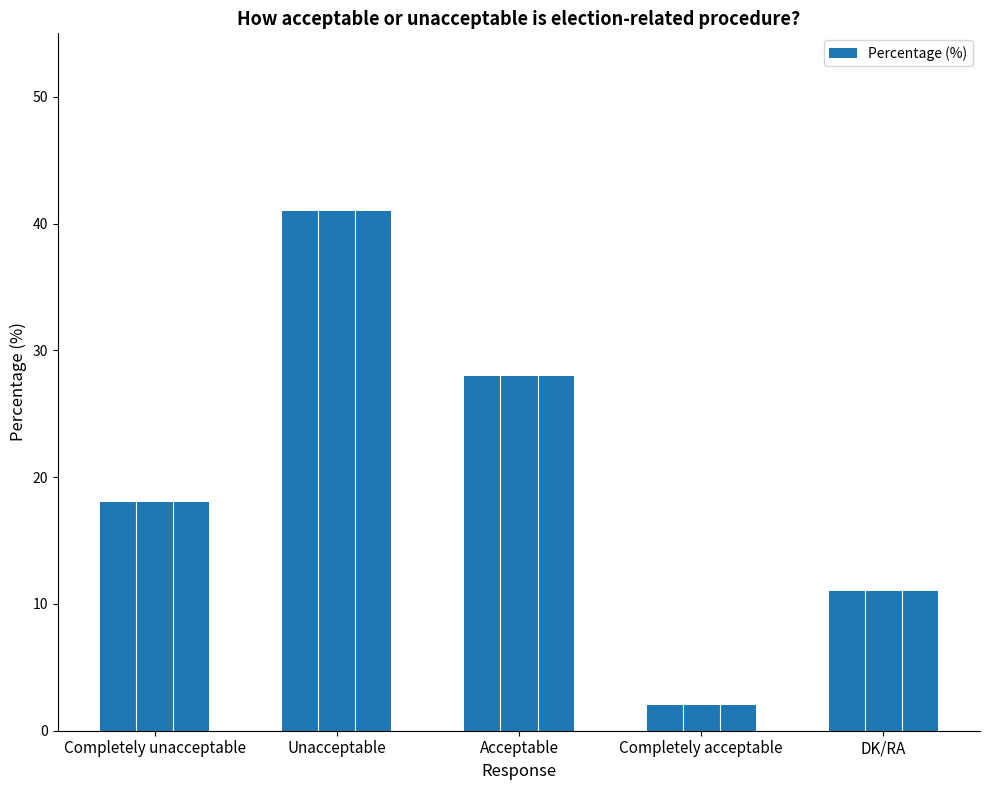

Read the value at Completely acceptable.

2